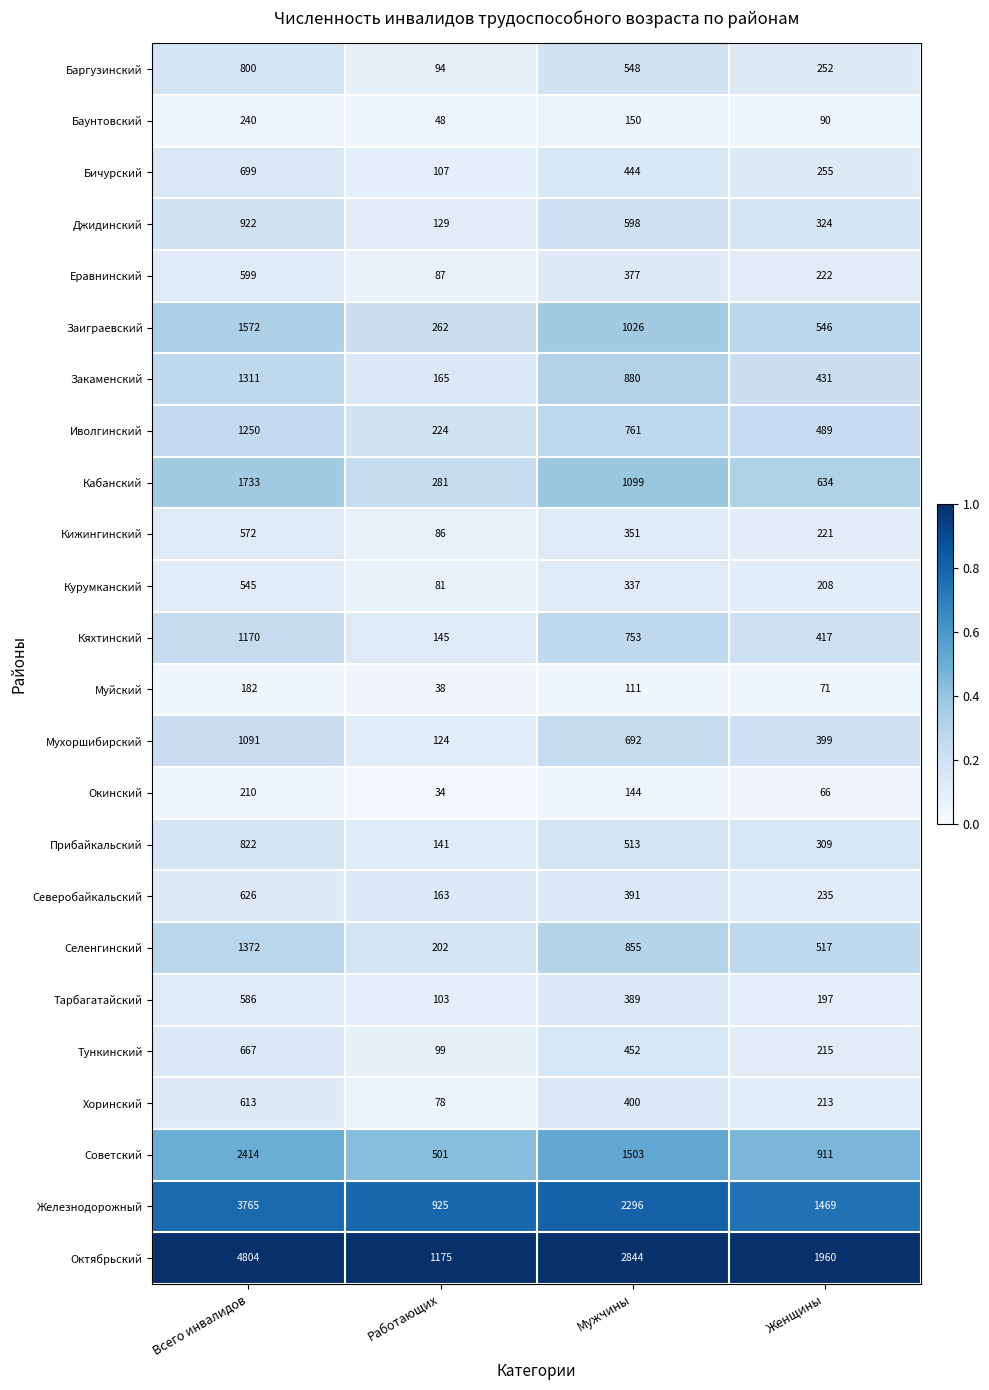

At which label does Железнодорожный reach its peak?

Всего инвалидов